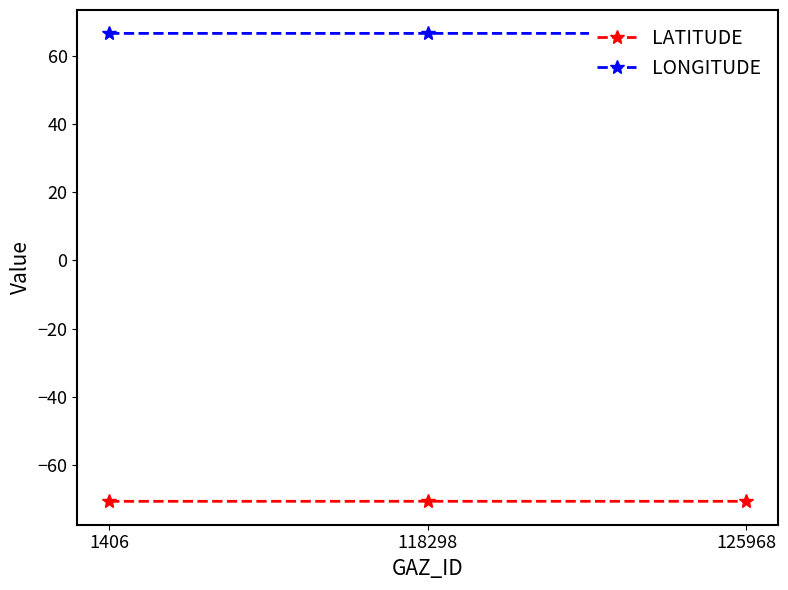

How many LONGITUDE values are between 66 and 67?

3